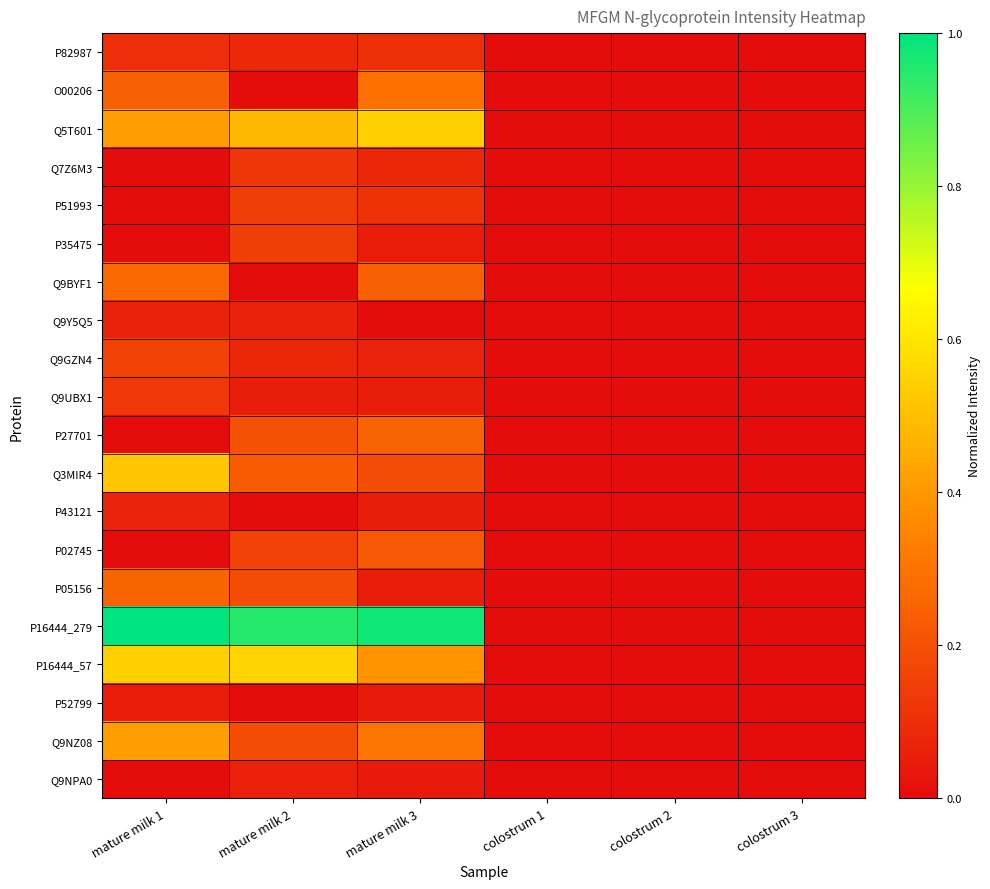

At colostrum 3, list the series in order from largest to smallest.

P82987, O00206, Q5T601, Q7Z6M3, P51993, P35475, Q9BYF1, Q9Y5Q5, Q9GZN4, Q9UBX1, P27701, Q3MIR4, P43121, P02745, P05156, P16444_279, P16444_57, P52799, Q9NZ08, Q9NPA0